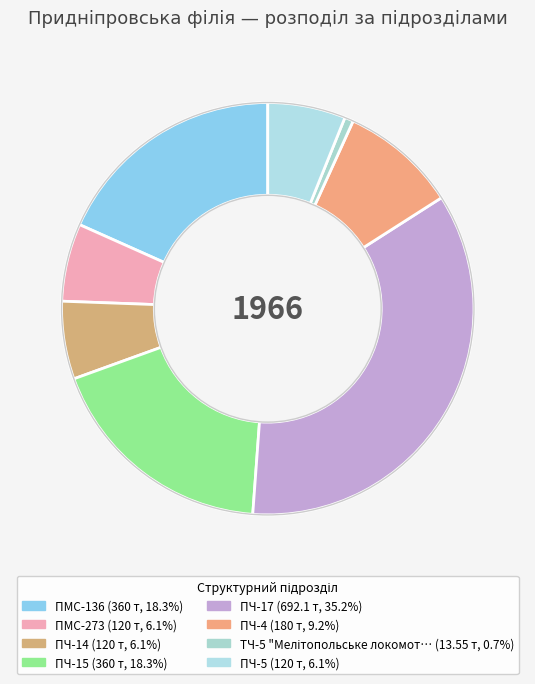

How many slices are in this pie chart?

8